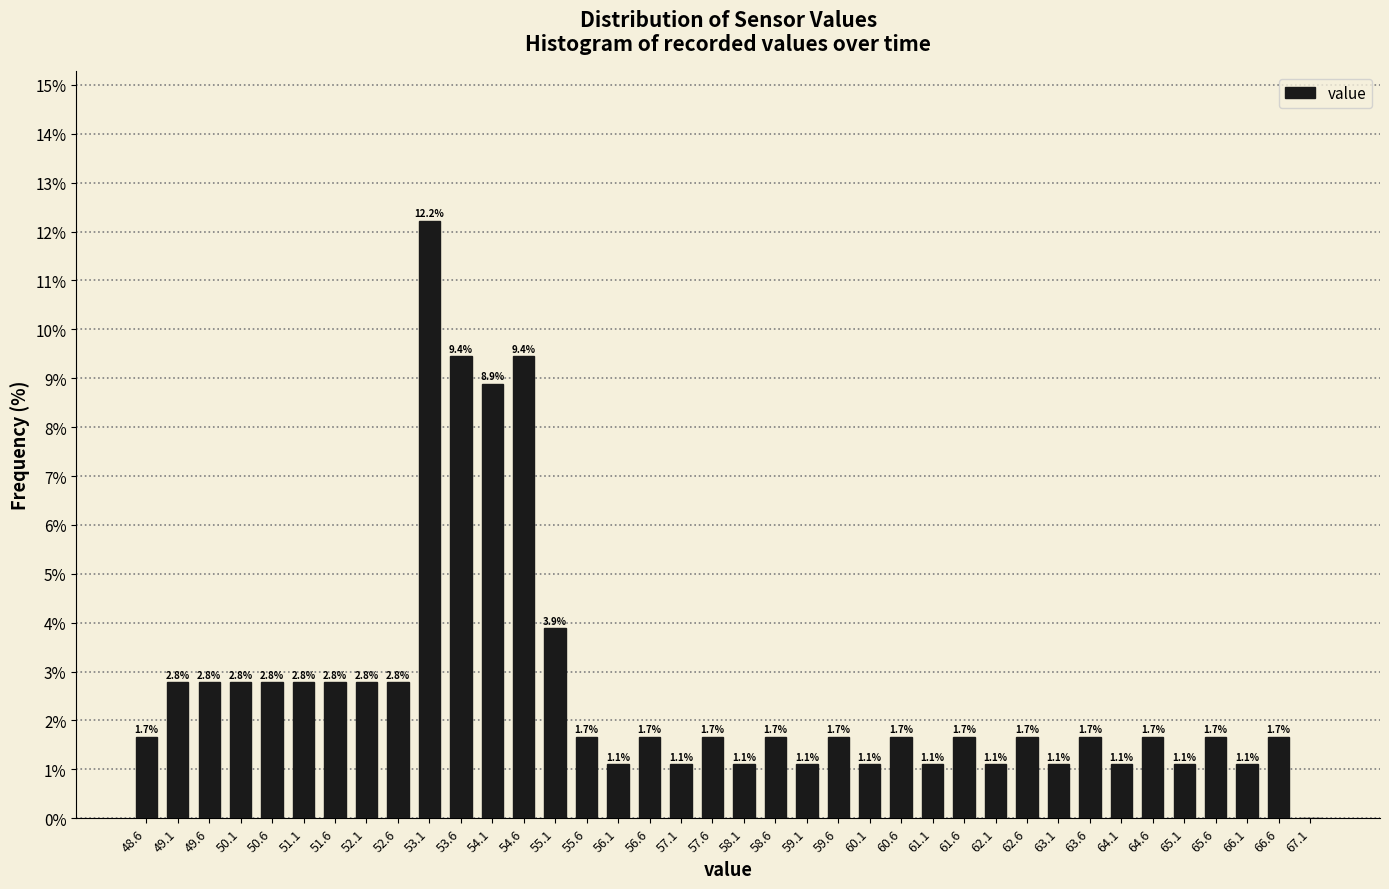

Which range on the x-axis has the tallest bar?

52.85 to 53.35